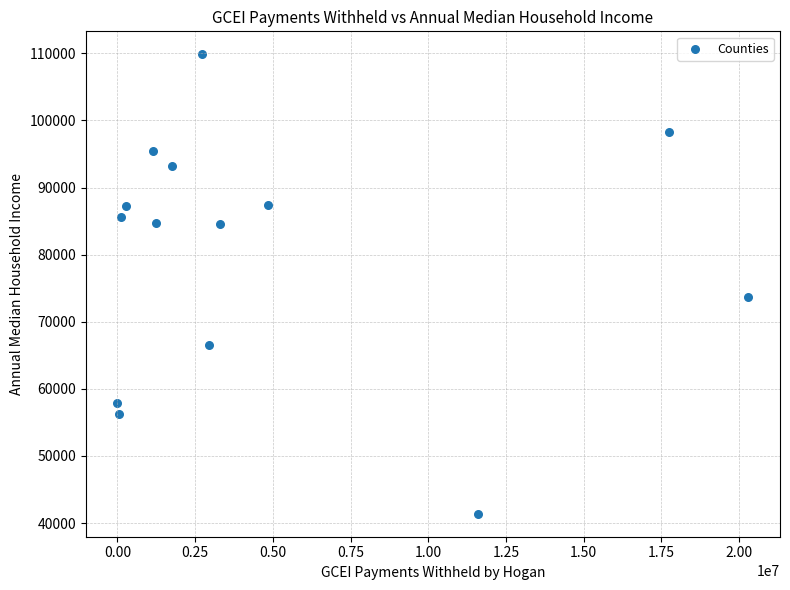

What Y value in the scatter plot is closest to 75625?

73623